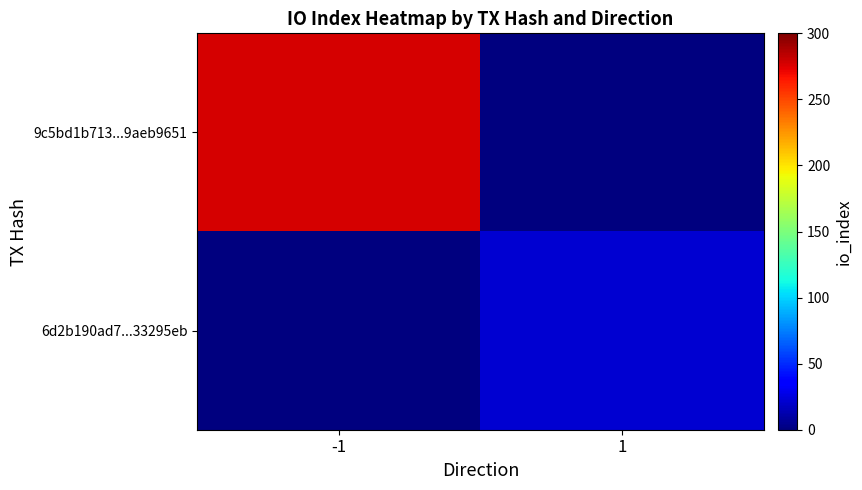

Reading left to right, list all the values displayed in this chart.

9c5bd1b713...9aeb9651: -1=277	1=0
6d2b190ad7...33295eb: -1=0	1=22